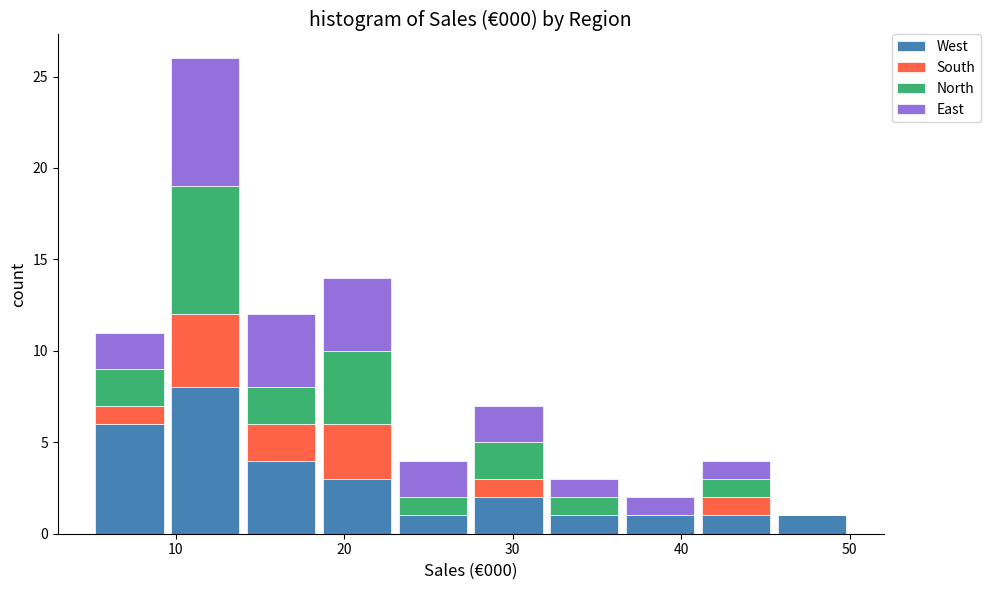

Reading left to right, list every stacked bar in this chart as the range it spans on the x-axis followed by its total height. Neither the bar edges nor the heights are printed on the chart, so give them approximately, as read against the axes.

5.0 to 9.5: 11
9.5 to 14.0: 26
14.0 to 18.5: 12
18.5 to 23.0: 14
23.0 to 27.5: 4
27.5 to 32.0: 7
32.0 to 36.5: 3
36.5 to 41.0: 2
41.0 to 45.5: 4
45.5 to 50.0: 1